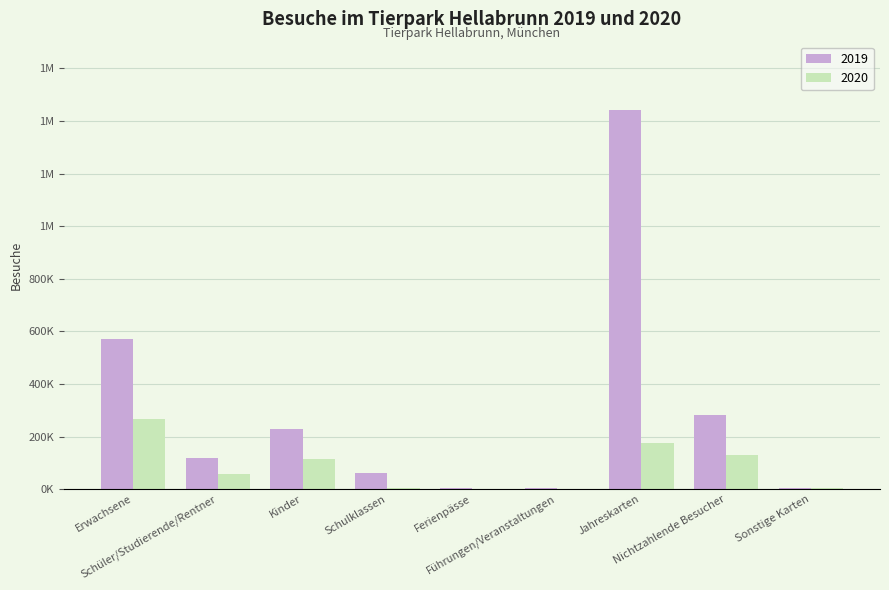

Are the bars grouped side by side (vs. stacked)?

Yes